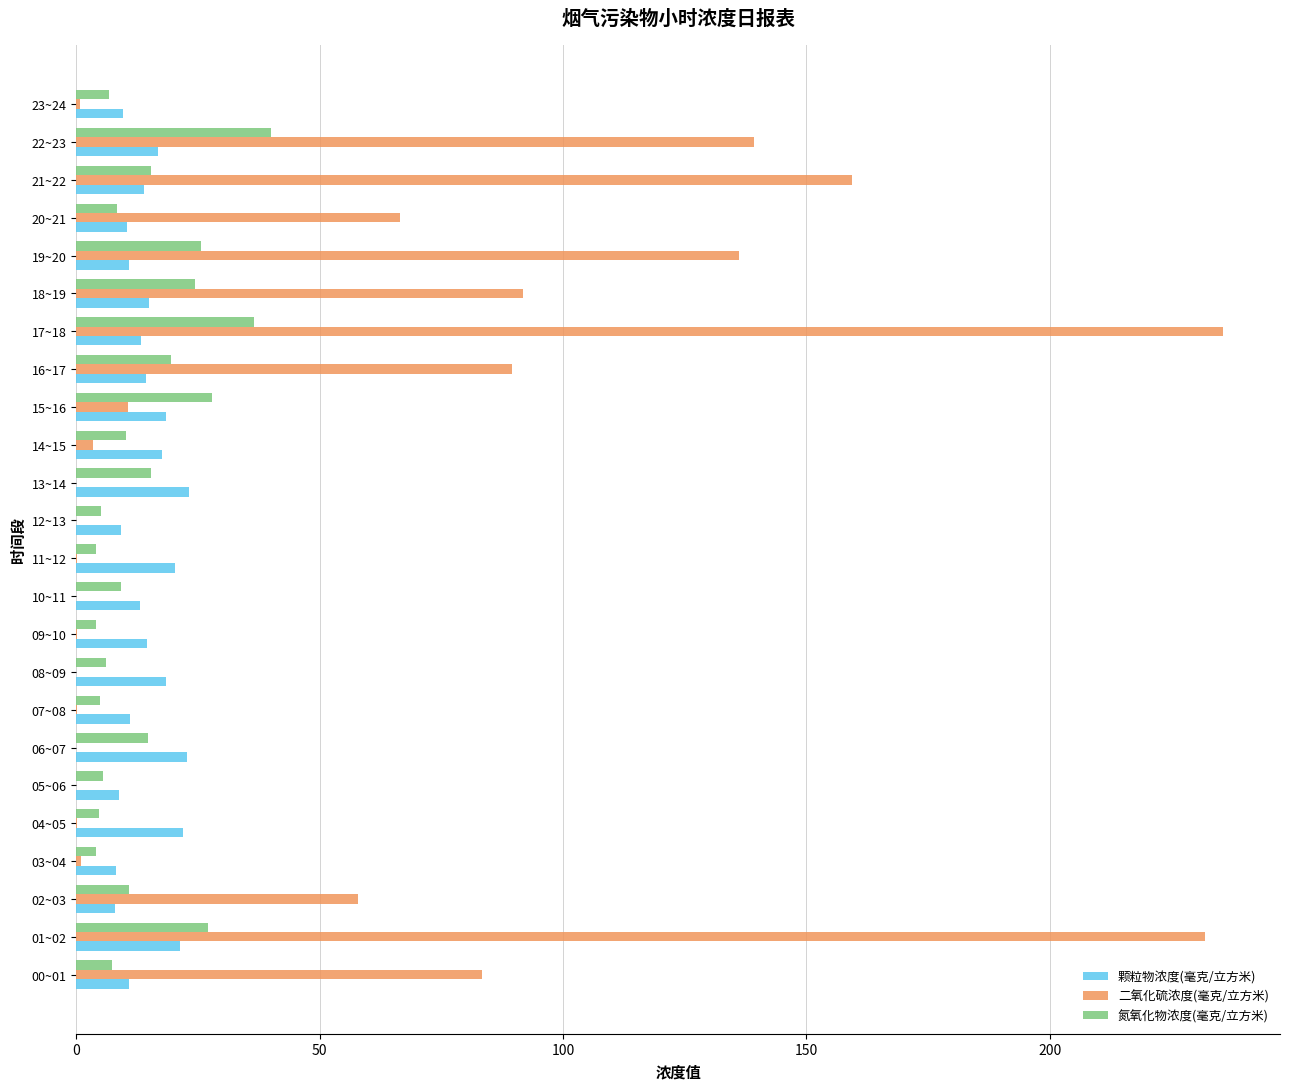

The 二氧化硫浓度(毫克/立方米) series shows 37.2 at 21~22. True or false?

False